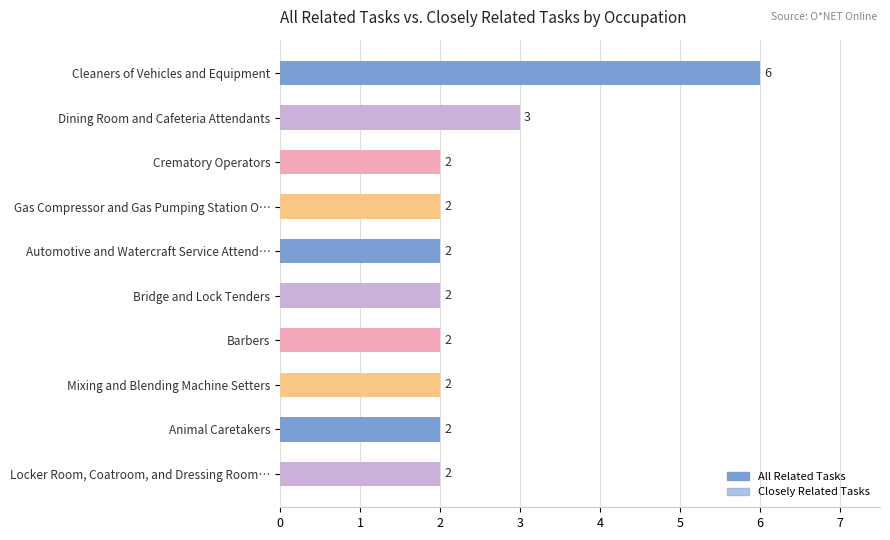

Does the chart contain stacked bars?

No